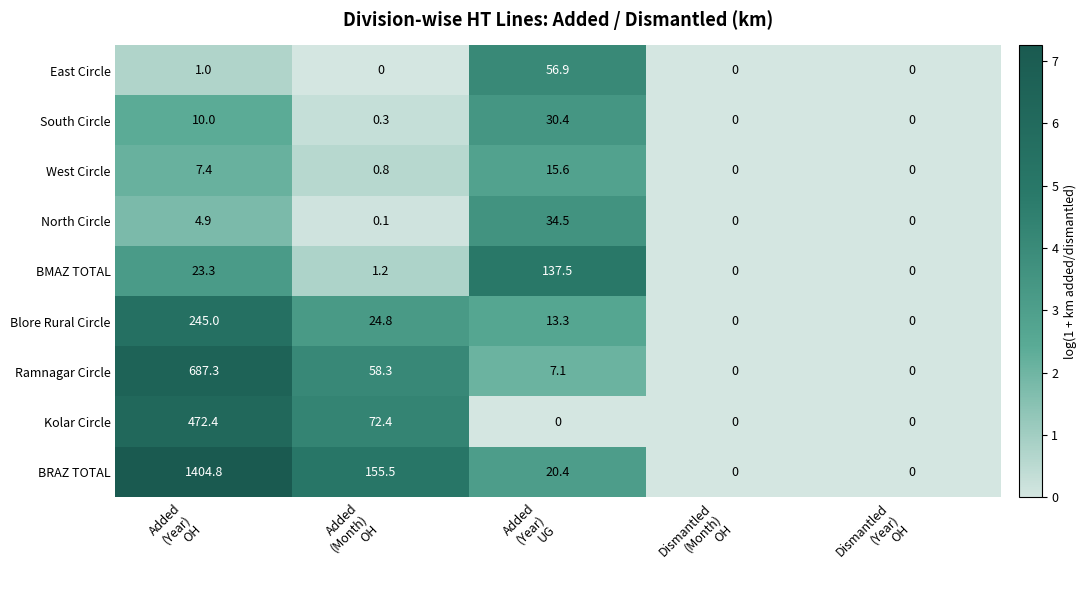

At how many categories does at least one series exceed 1?

3